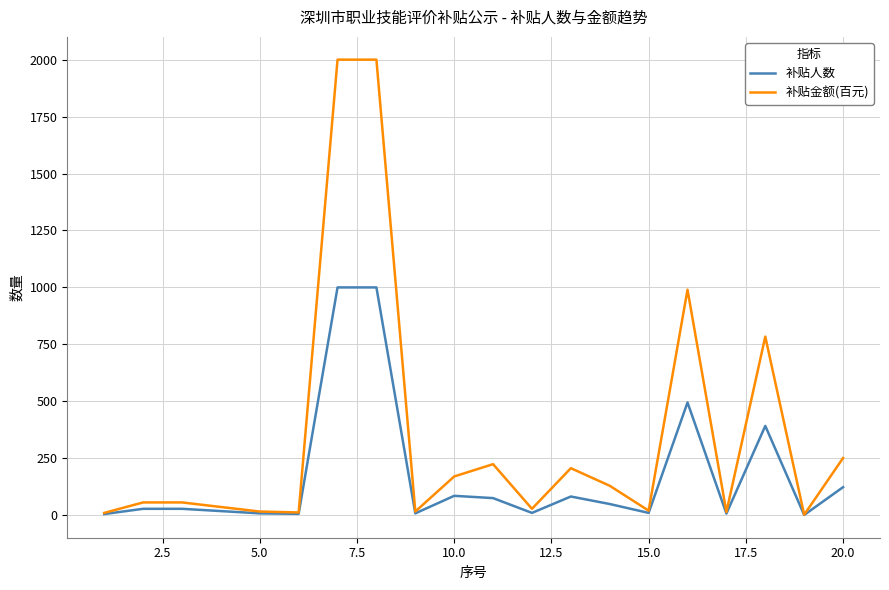

Which series has the largest total across all categories?

补贴金额(百元)